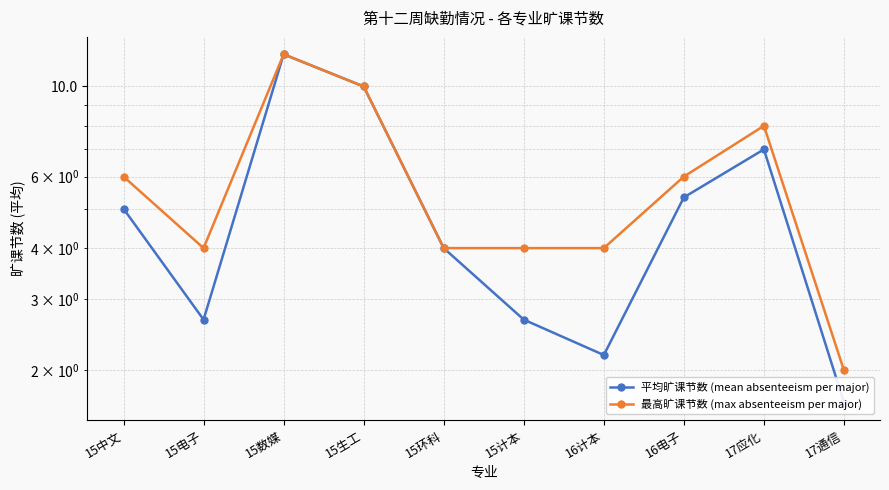

True or false: 最高旷课节数 (max absenteeism per major) has a value of 4.7 at 15生工.

False